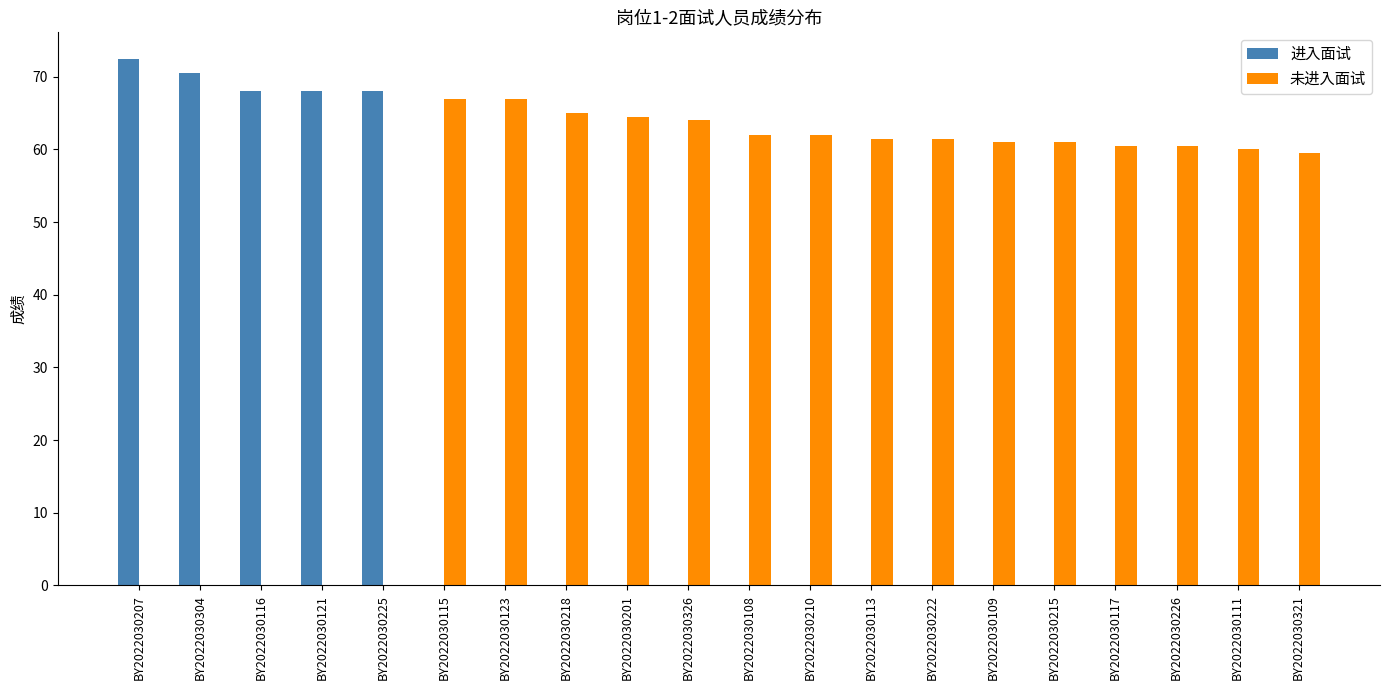

What is the average value of the 进入面试 series?

17.4